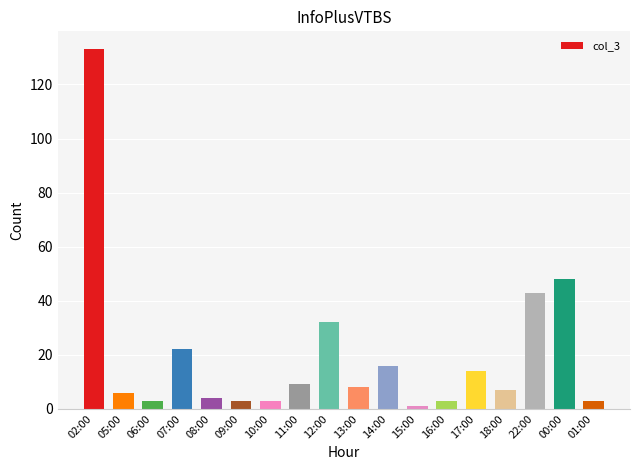

What is the average value?

20